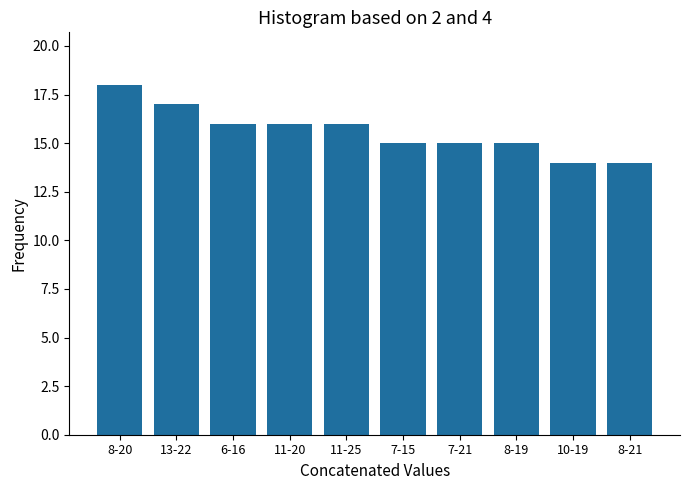

Reading left to right, extract all data points from this chart.

18	17	16	16	16	15	15	15	14	14